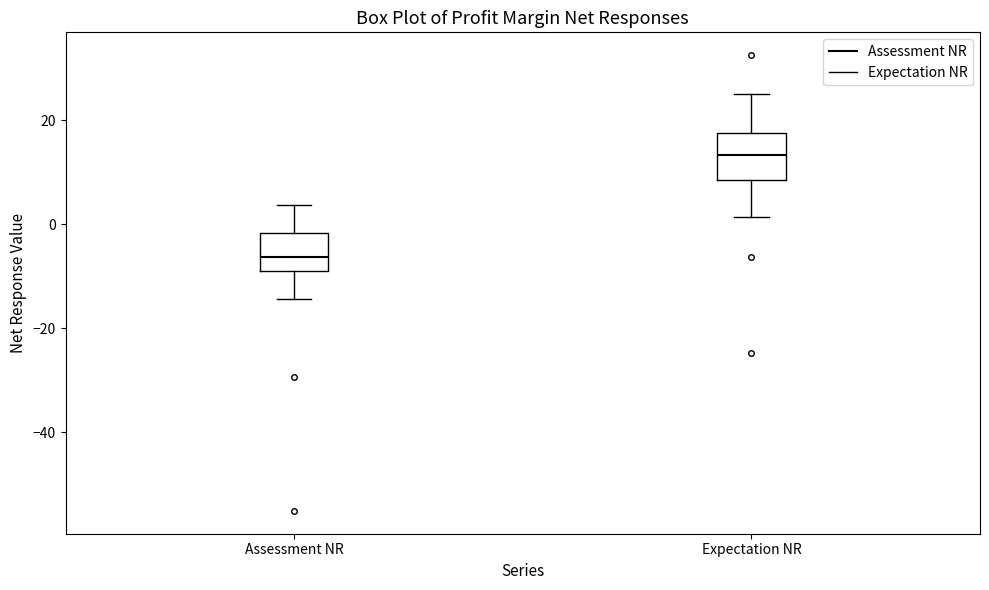

Which box's median line is the lowest?

Assessment NR